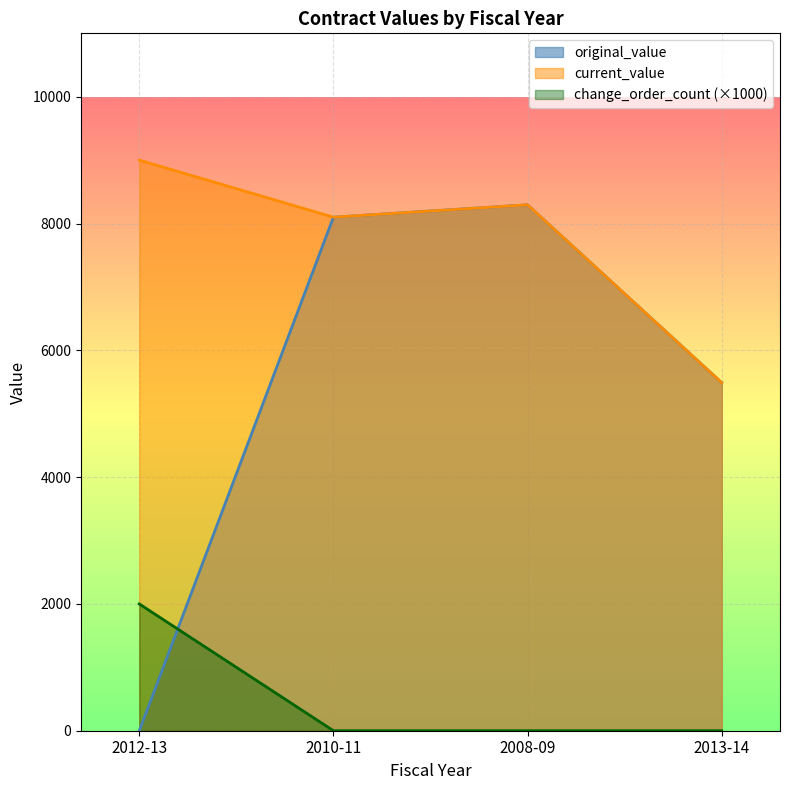

After their last crossing, which series has the higher values: original_value or change_order_count?

original_value